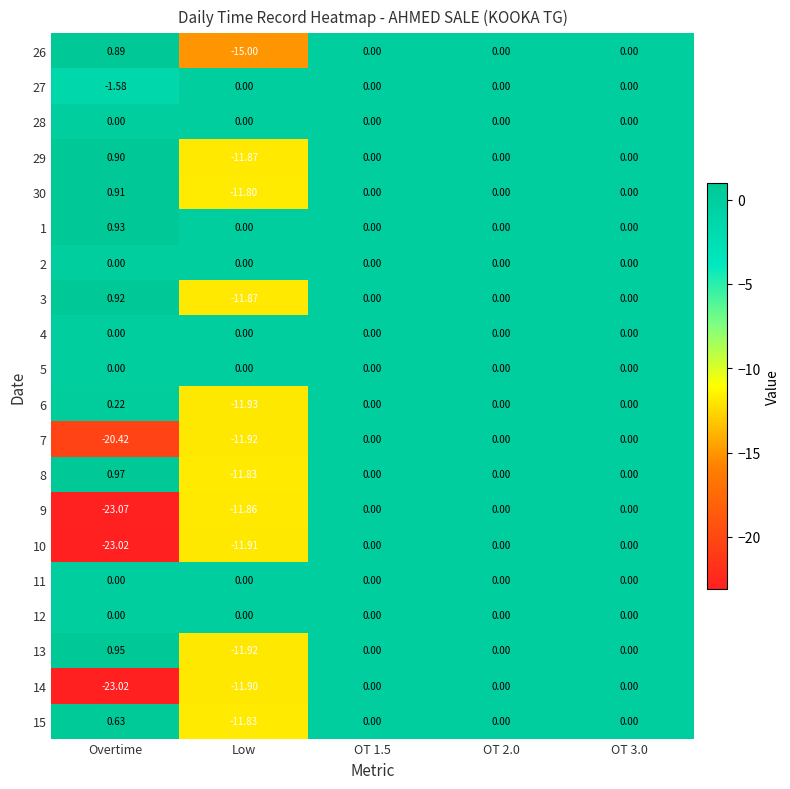

Is the value of 10 at Low greater than the value of 15 at OT 3.0?

No